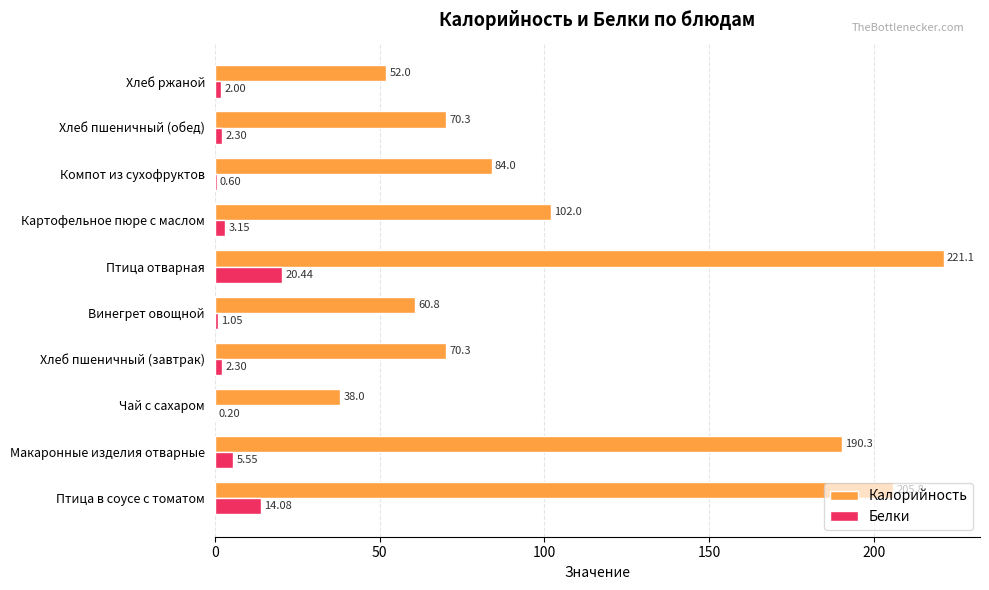

Between Чай с сахаром and Хлеб пшеничный (обед), which series saw the biggest shift?

Калорийность